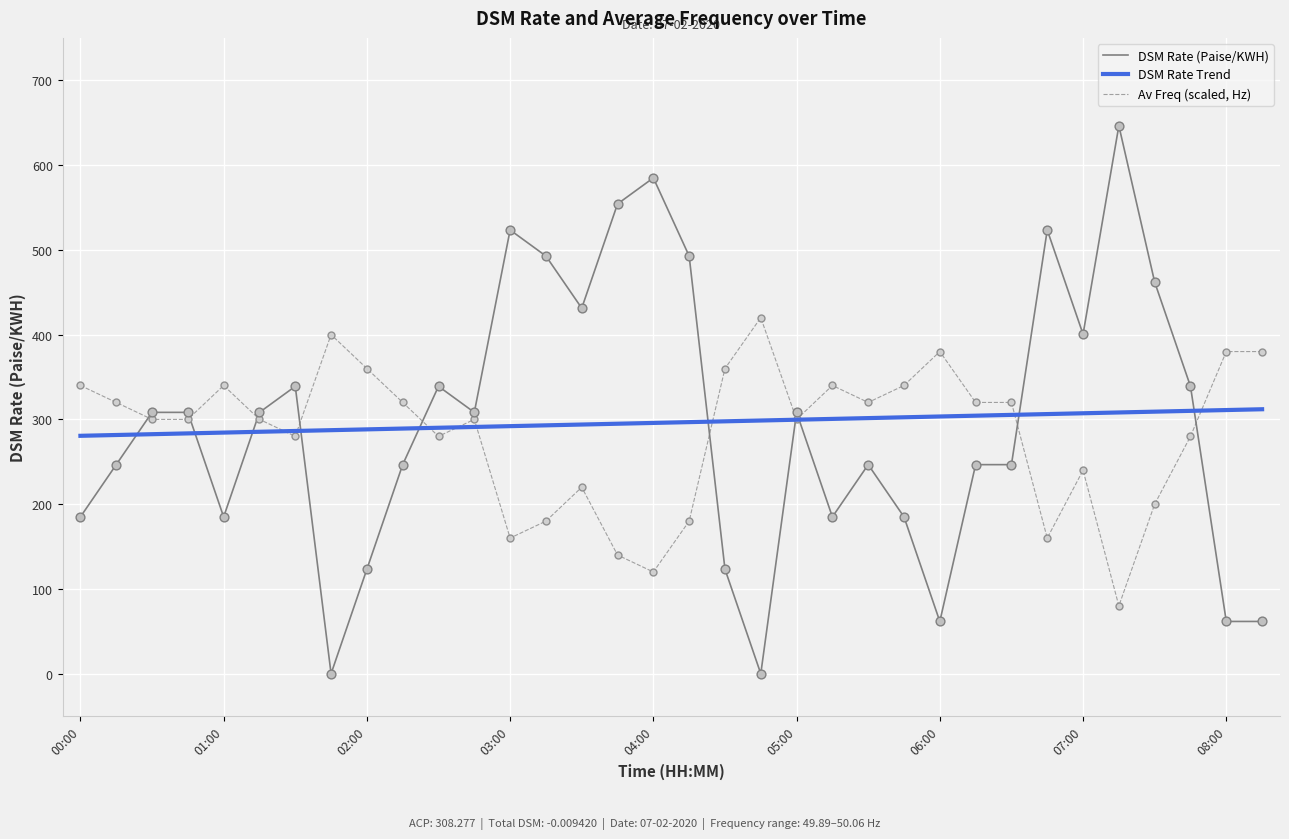

What are all the series names shown in the legend?

DSM Rate (Paise/KWH), DSM Rate Trend, Av Freq (scaled, Hz)